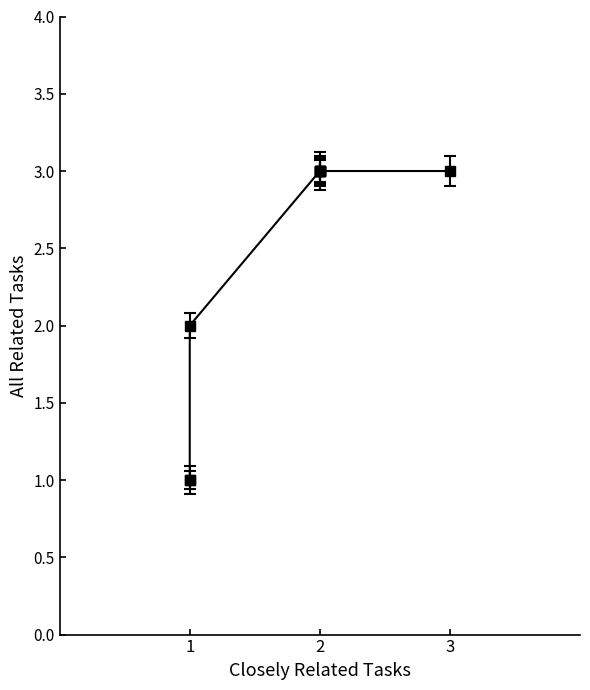

True or false: the data shows 4 at 2.

False